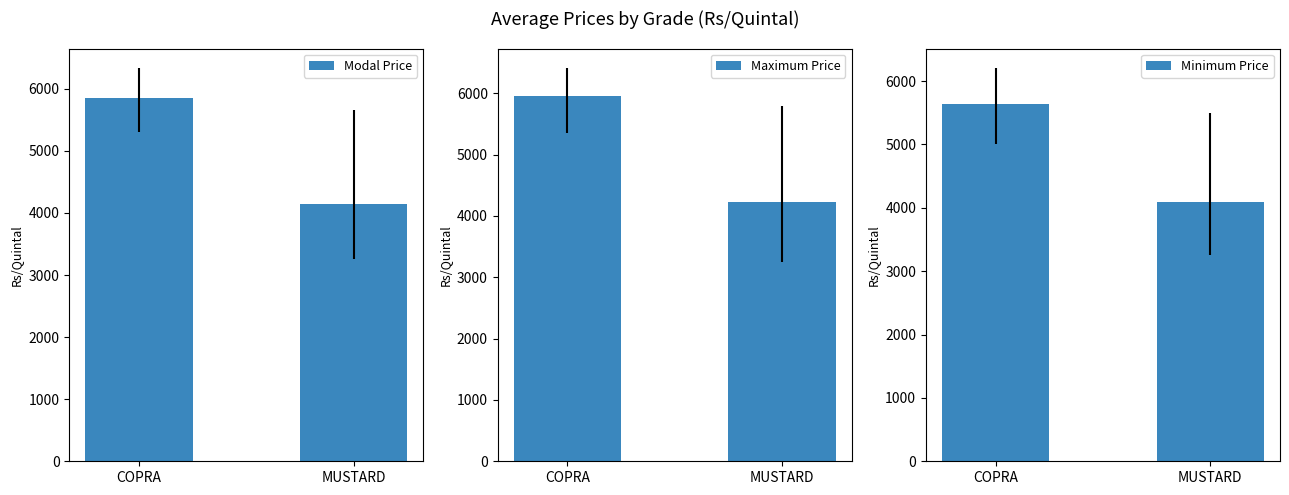

What is the spread (max minus min) of values at MUSTARD?

149.8